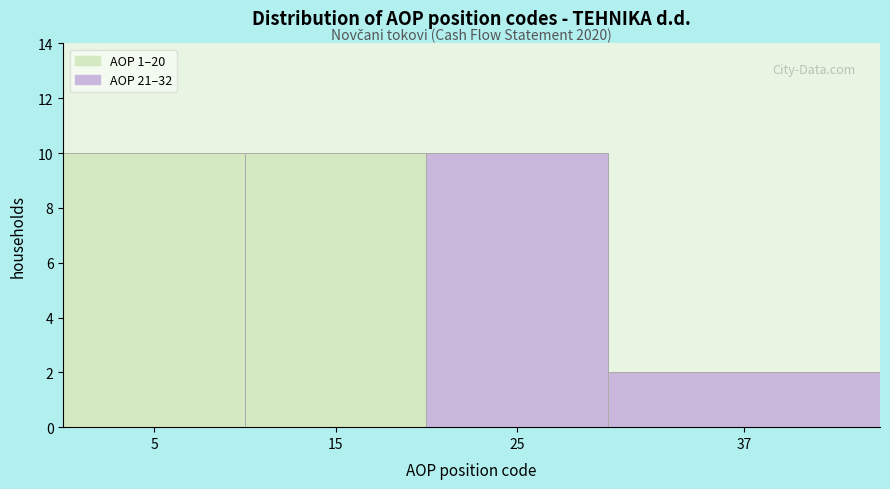

Reading left to right, extract all data points from this chart.

10	10	10	2